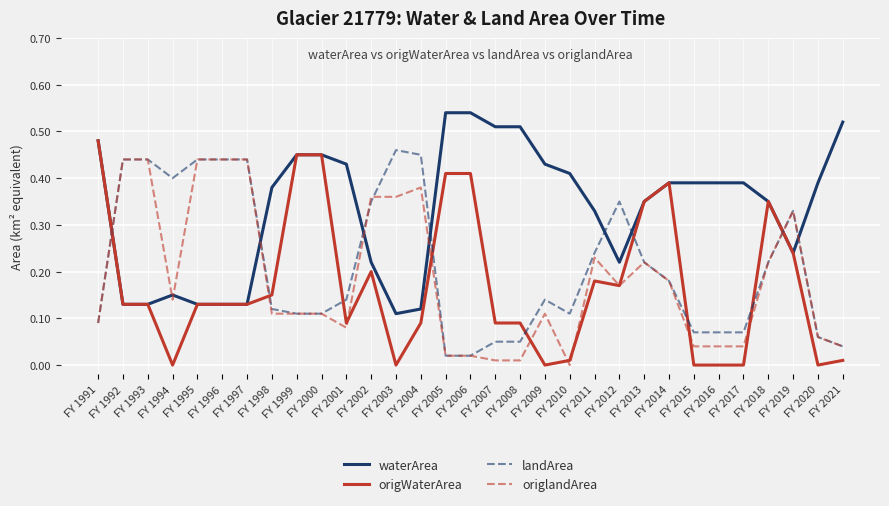

Rank the series by their maximum value, from highest to lowest.

waterArea, origWaterArea, landArea, origlandArea